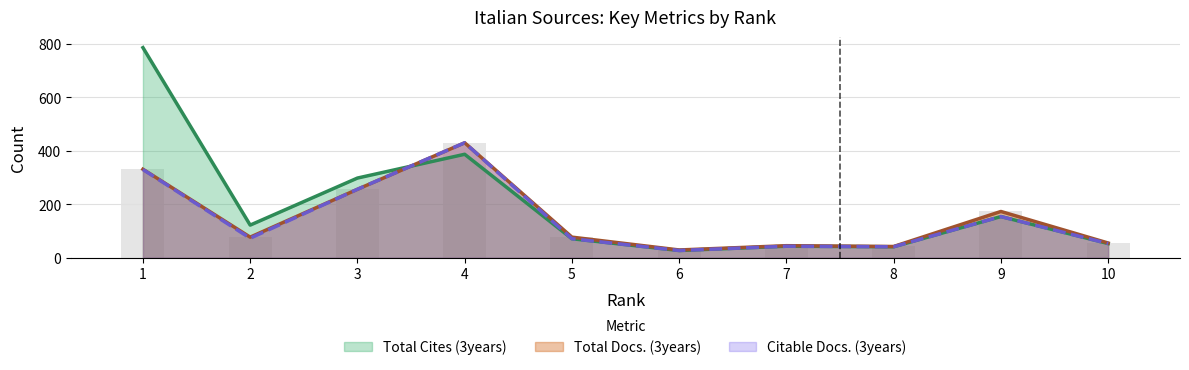

Read the Total Docs. (3years) value at 10.

55